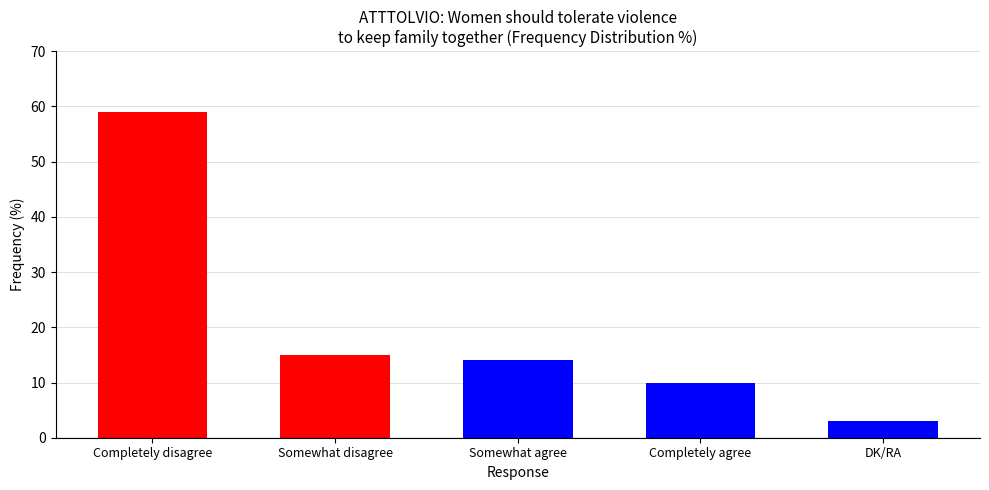

What is the change in value from Somewhat agree to Completely agree?

-4